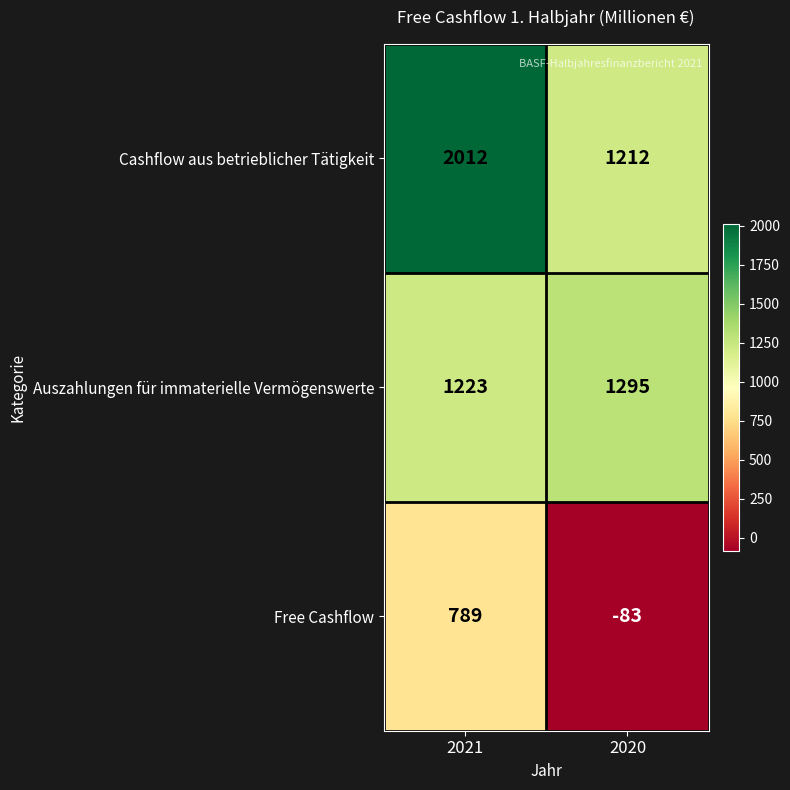

What is the difference between the maximum and minimum values in the Free Cashflow series?

872